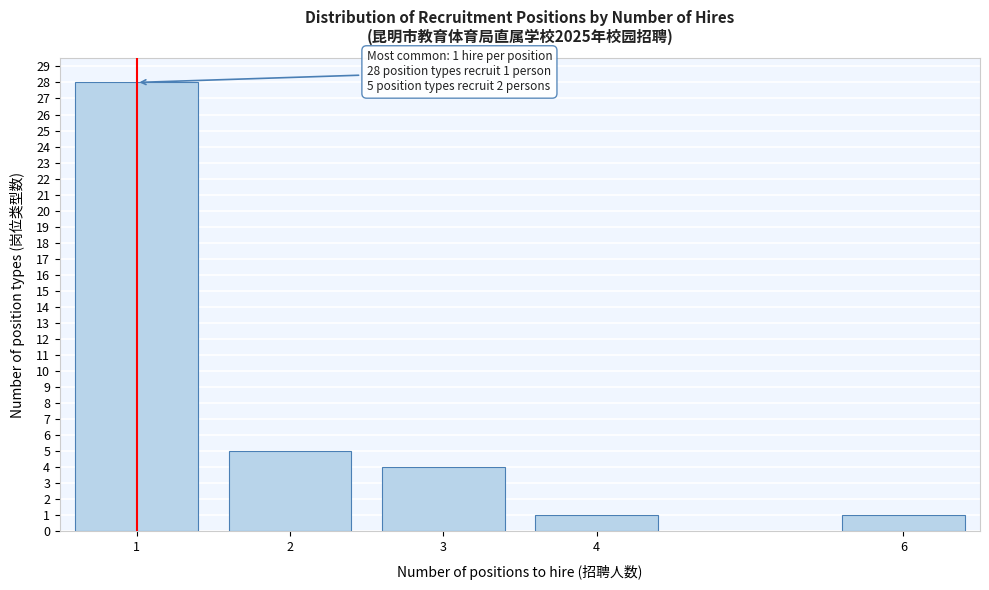

Reading left to right, what are all the values shown in this chart?

28	5	4	1	1